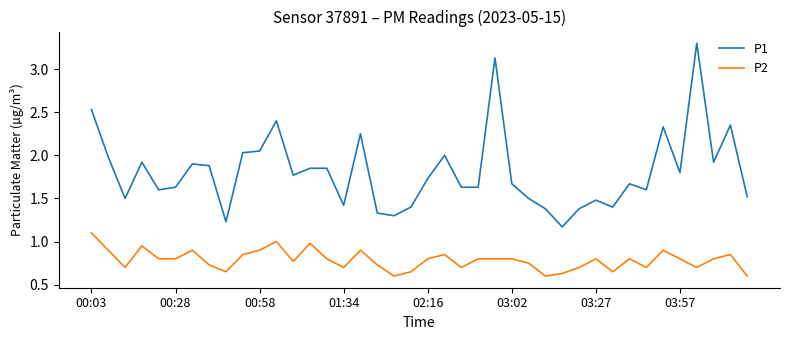

Which series has the largest total across all categories?

P1